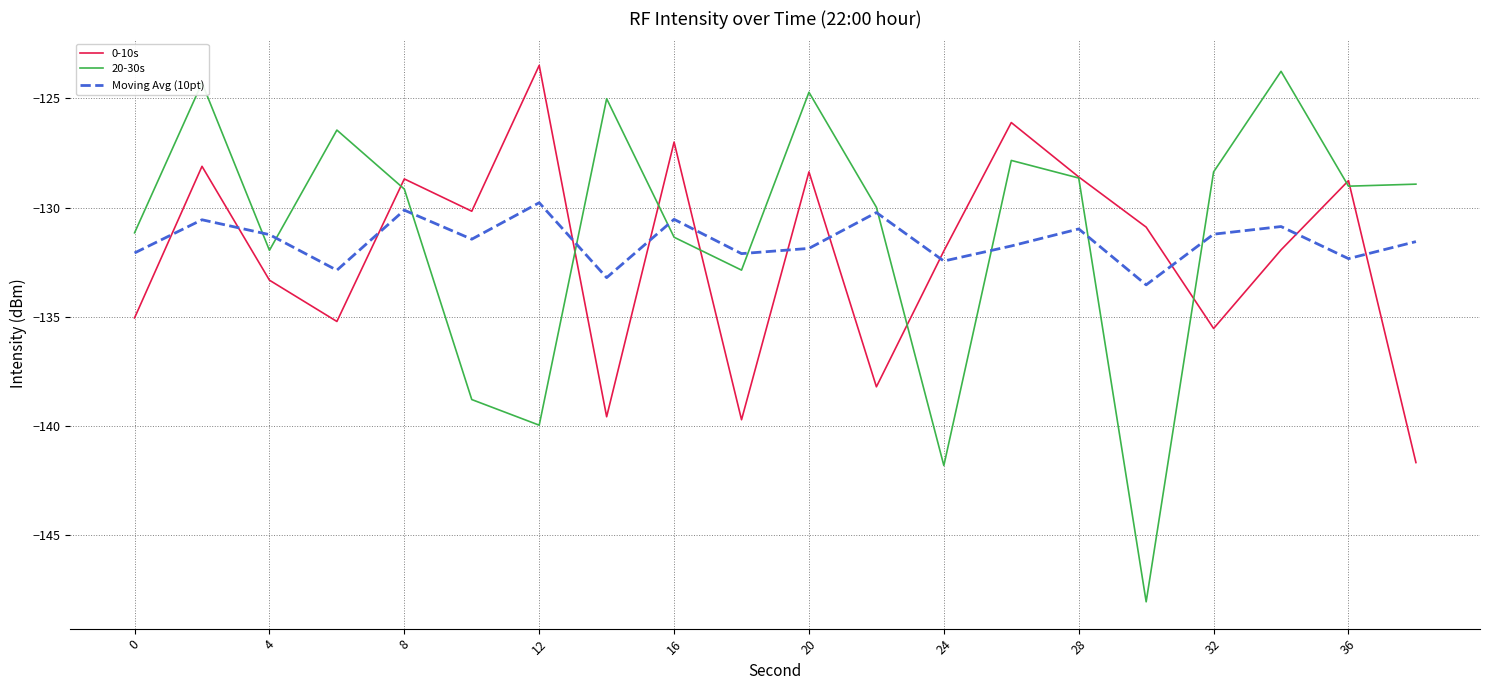

What is the maximum value shown in the chart?

-123.5